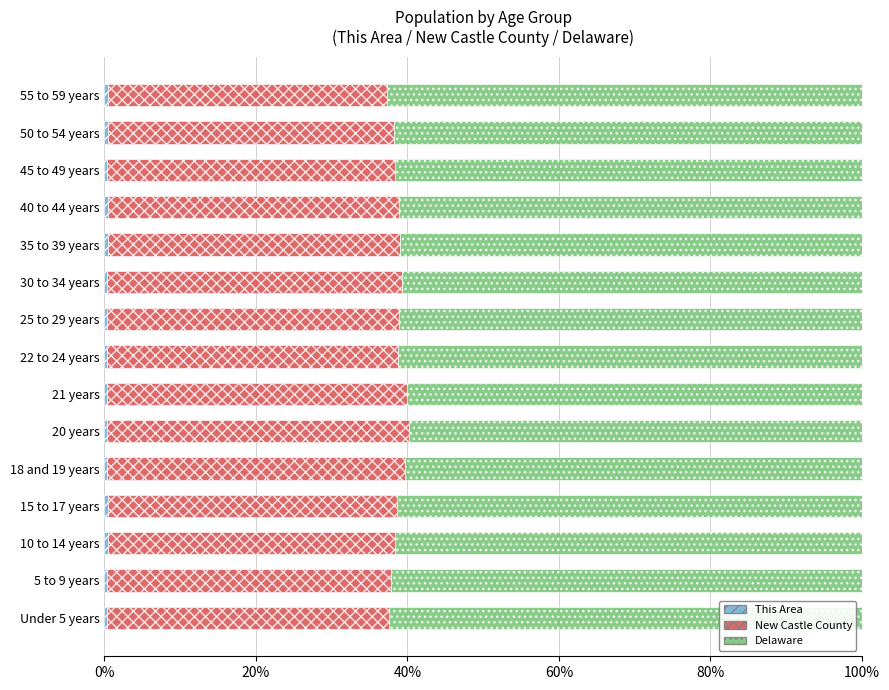

List the series in order of their peak value, lowest first.

This Area, New Castle County, Delaware